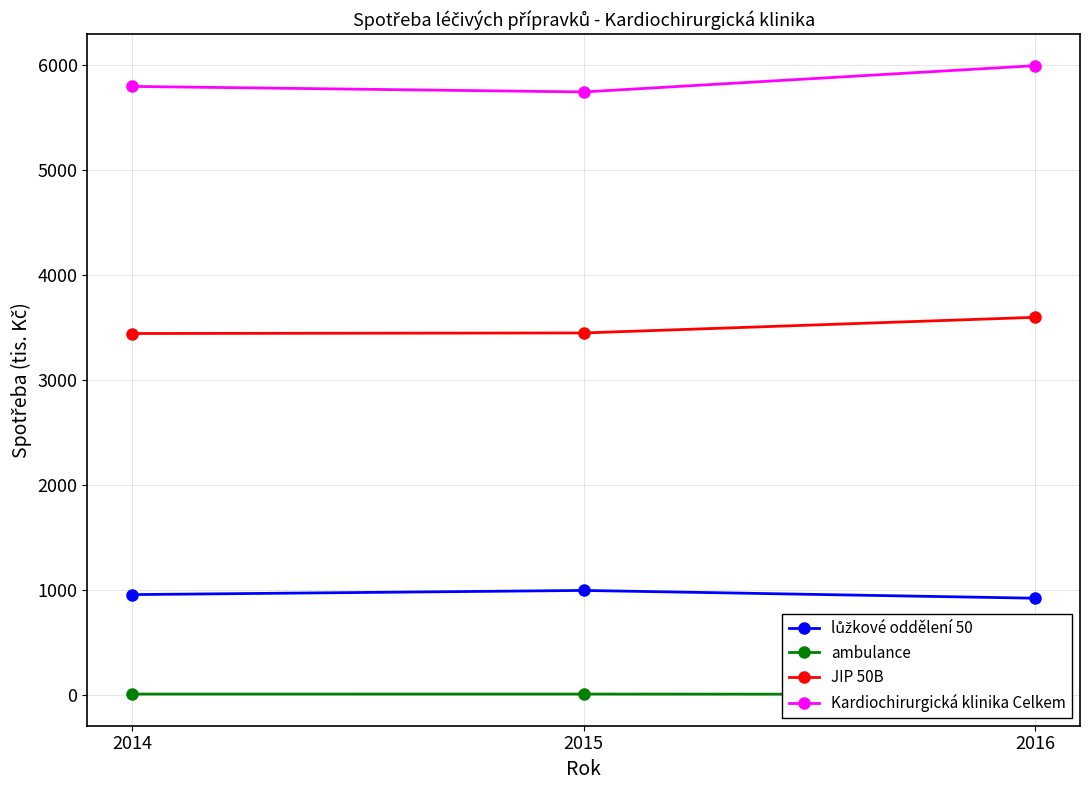

The lůžkové oddělení 50 series shows 1462.5 at 2016. True or false?

False